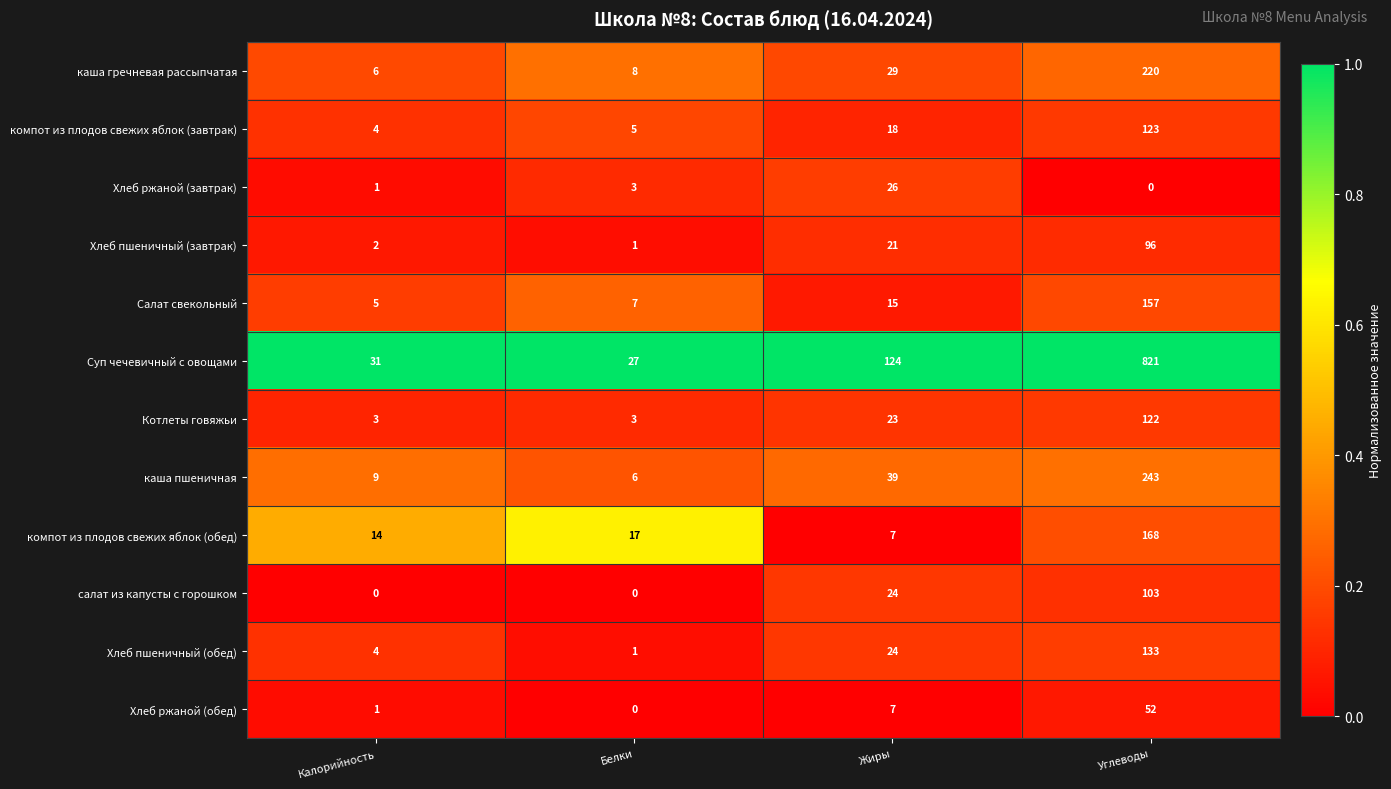

Rank the series by their maximum value, from highest to lowest.

Суп чечевичный с овощами, каша пшеничная, каша гречневая рассыпчатая, компот из плодов свежих яблок (обед), Салат свекольный, Хлеб пшеничный (обед), компот из плодов свежих яблок (завтрак), Котлеты говяжьи, салат из капусты с горошком, Хлеб пшеничный (завтрак), Хлеб ржаной (обед), Хлеб ржаной (завтрак)